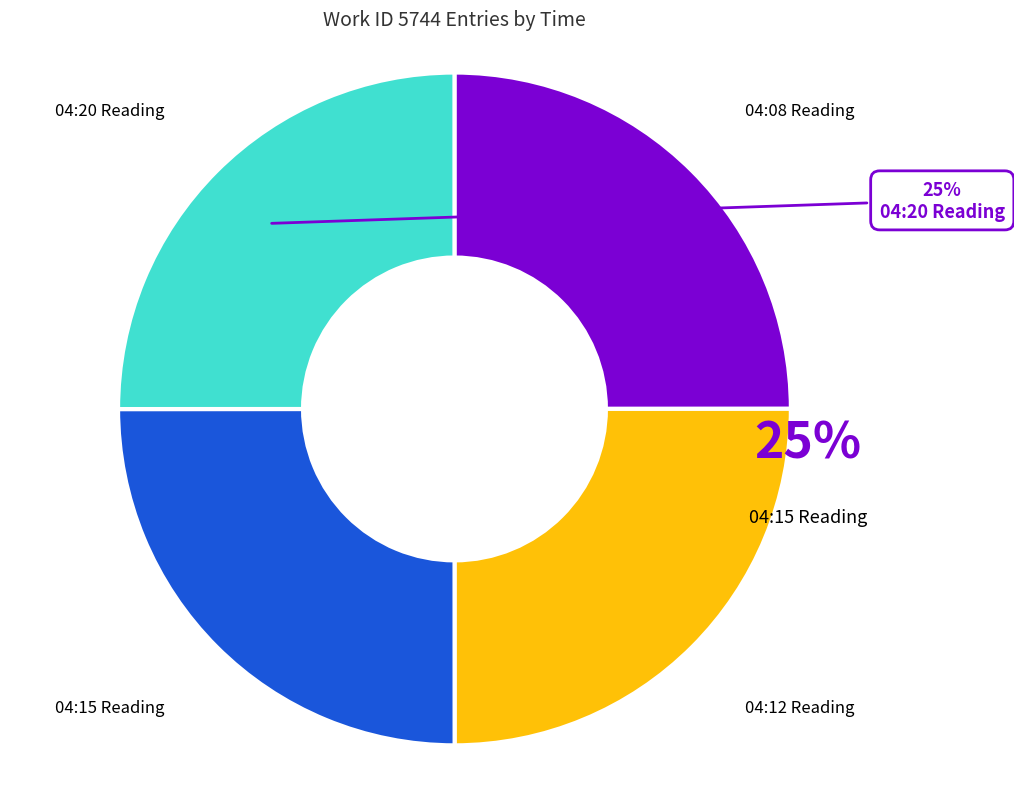

Is there any slice that represents more than half of the pie?

No